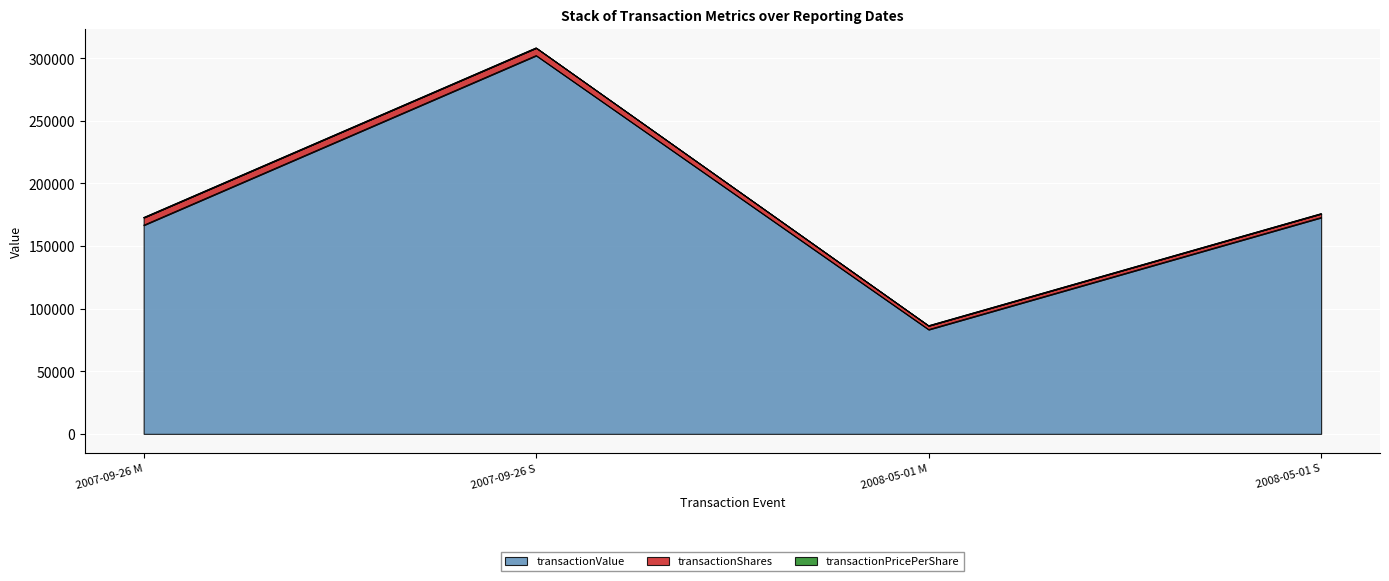

At which category is the sum across all series the highest?

2007-09-26 S